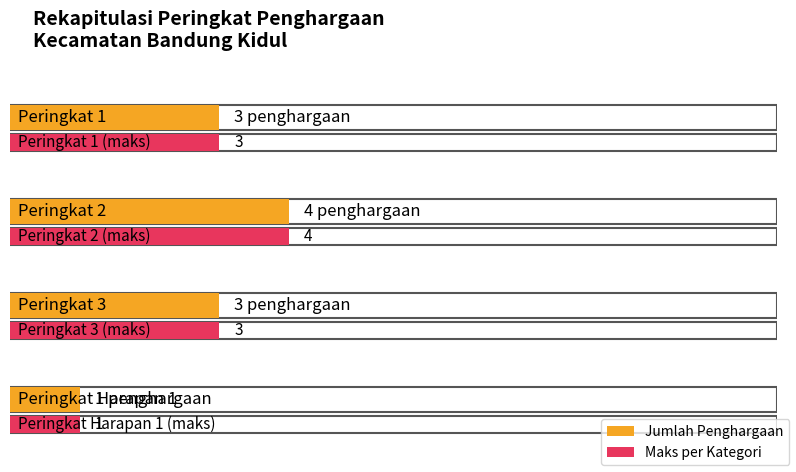

Where does the data first go above 3?

2